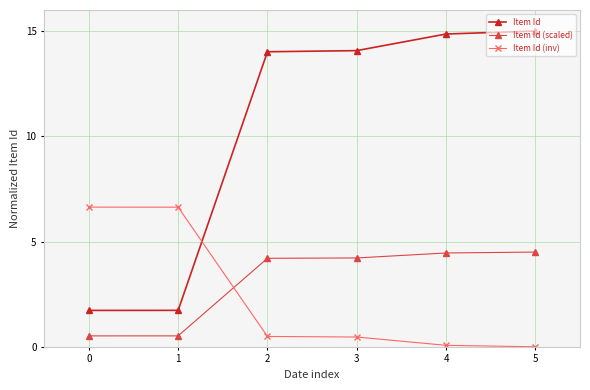

What is the maximum value for Item Id?

15.0